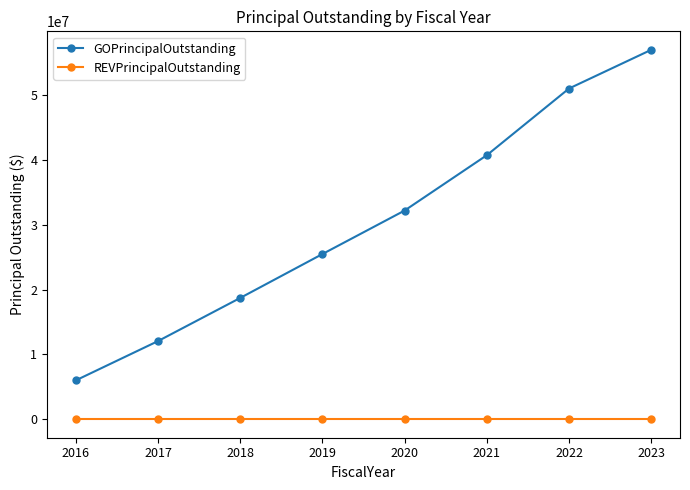

Reading left to right, extract all data points from this chart.

GOPrincipalOutstanding: 2016=6000000	2017=12055000	2018=18705000	2019=25470000	2020=32175000	2021=40705000	2022=50985000	2023=56950000
REVPrincipalOutstanding: 2016=0	2017=0	2018=0	2019=0	2020=0	2021=0	2022=0	2023=0